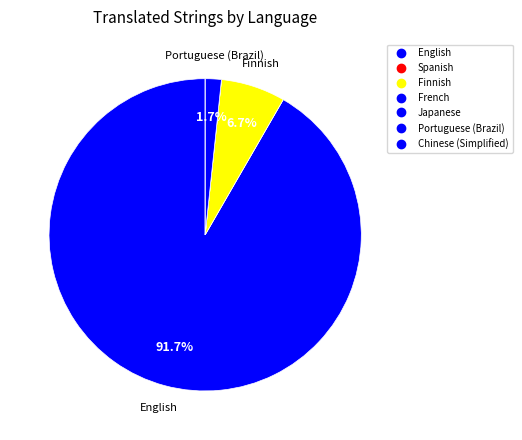

What is the change in value from Spanish to Portuguese (Brazil)?

+1